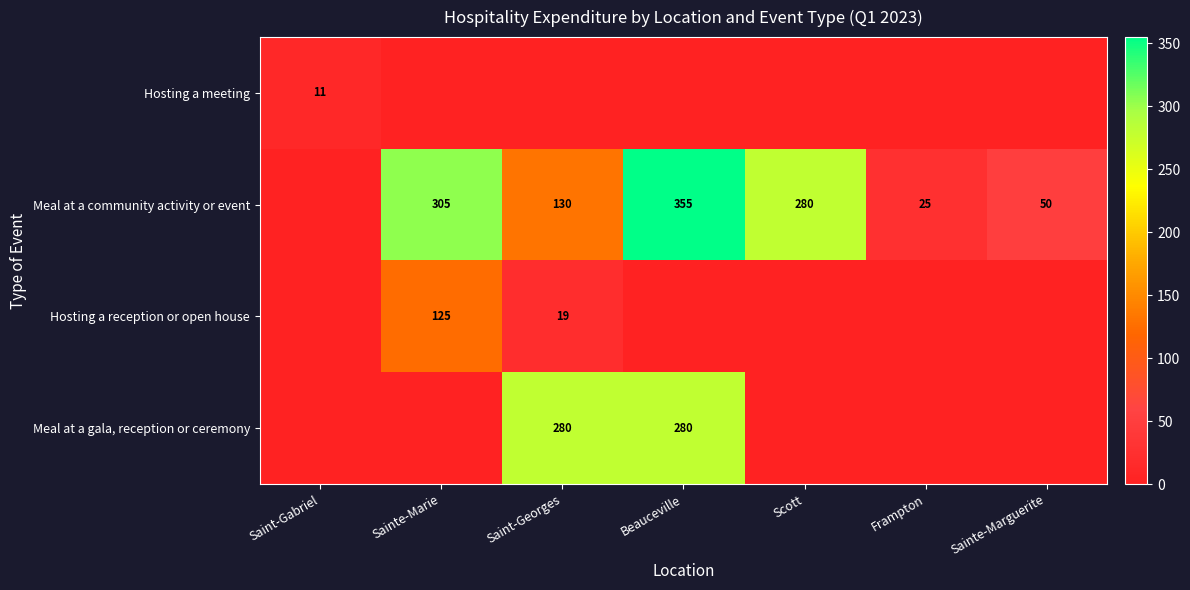

Is it true that Meal at a community activity or event equals 25 at Frampton?

True